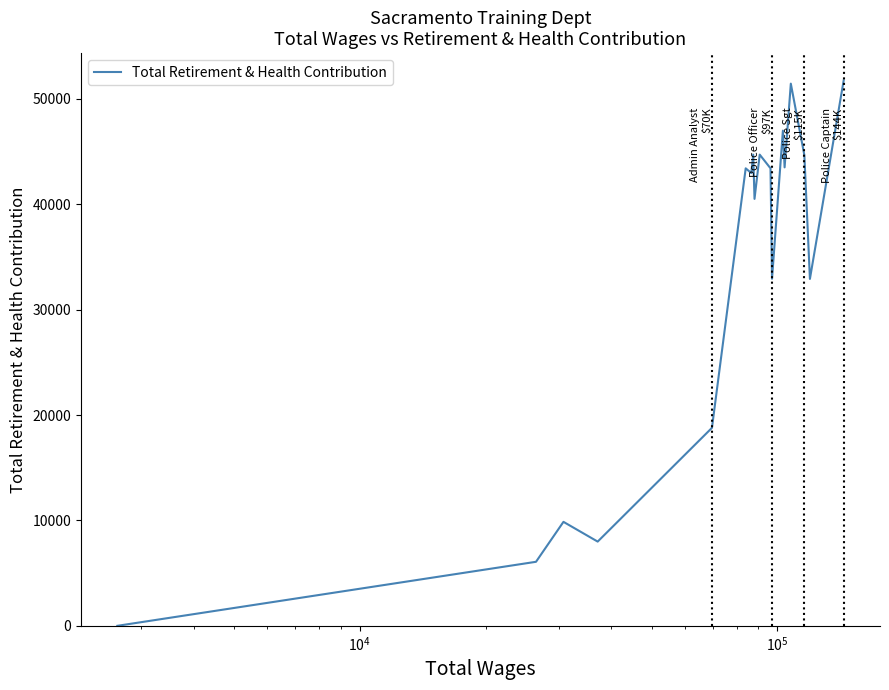

What is the greatest value displayed?

51749